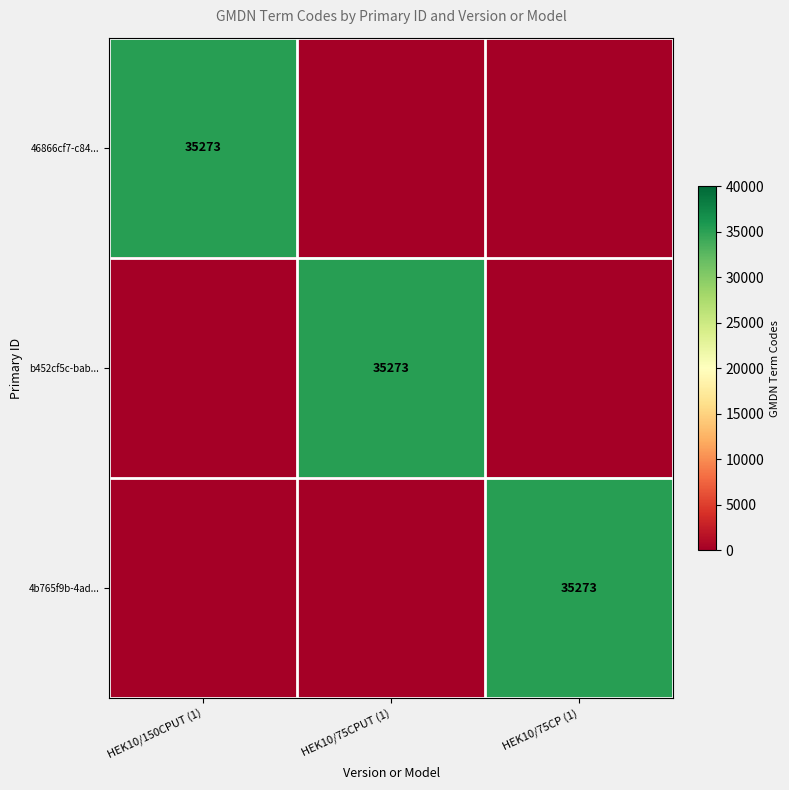

Is it true that b452cf5c-bab... equals 35273 at HEK10/75CPUT (1)?

True